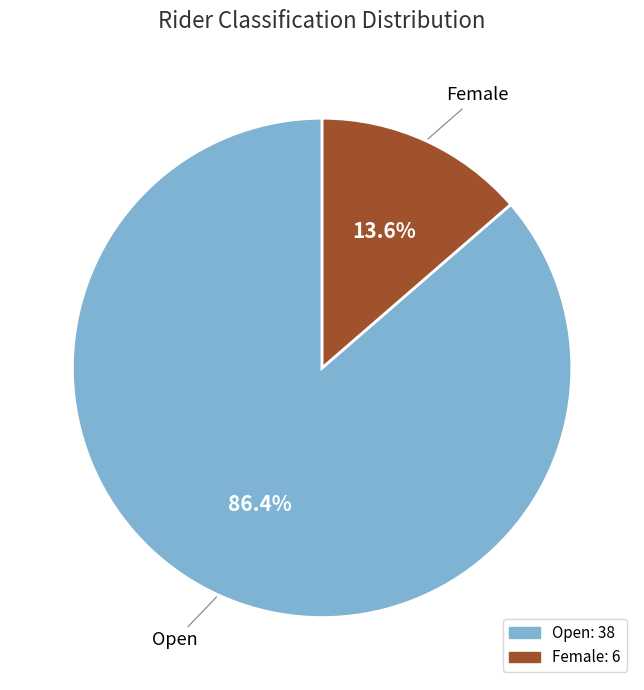

Does Open represent more than half of the total?

Yes